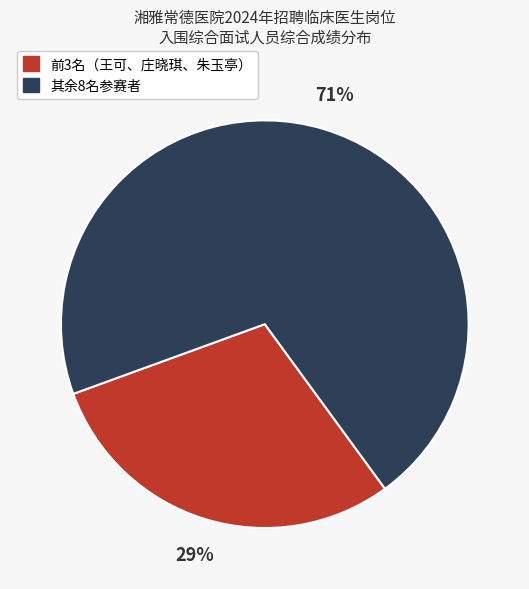

Is there any slice that represents more than half of the pie?

Yes